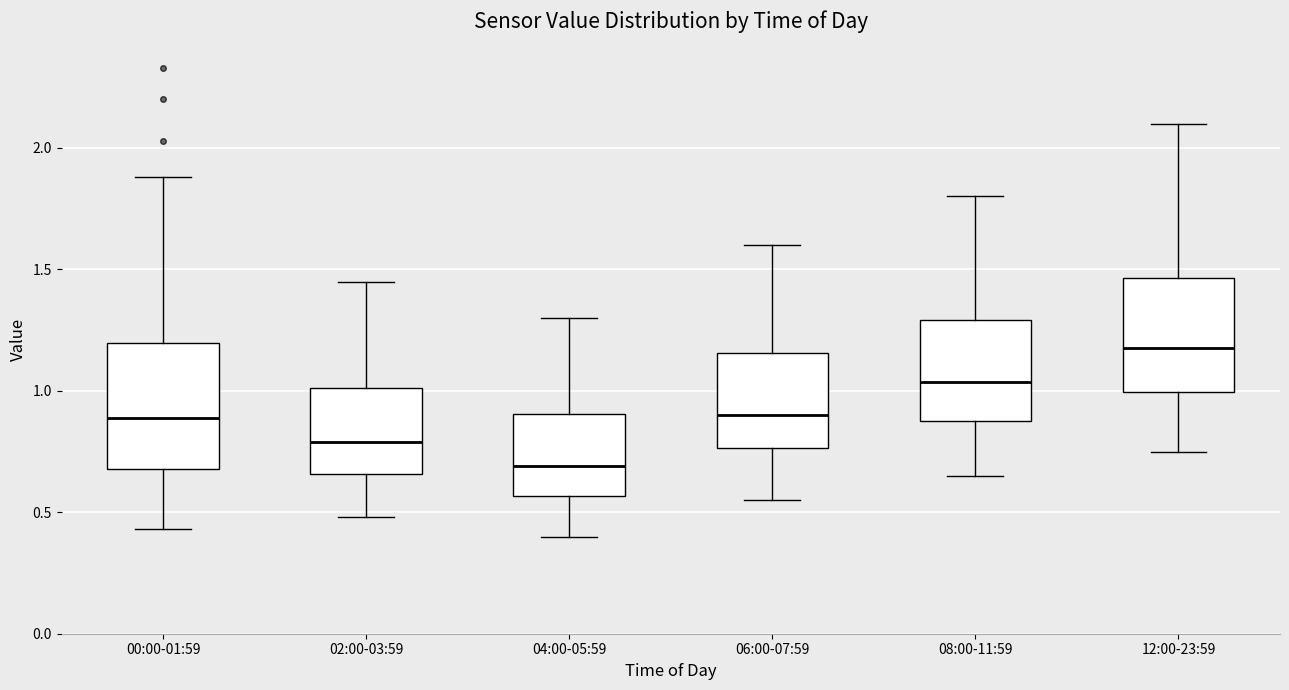

Where is the upper edge of the box for 06:00-07:59 on the y-axis? The values are not printed on the chart, so give them approximately, as read against the axis.

1.15